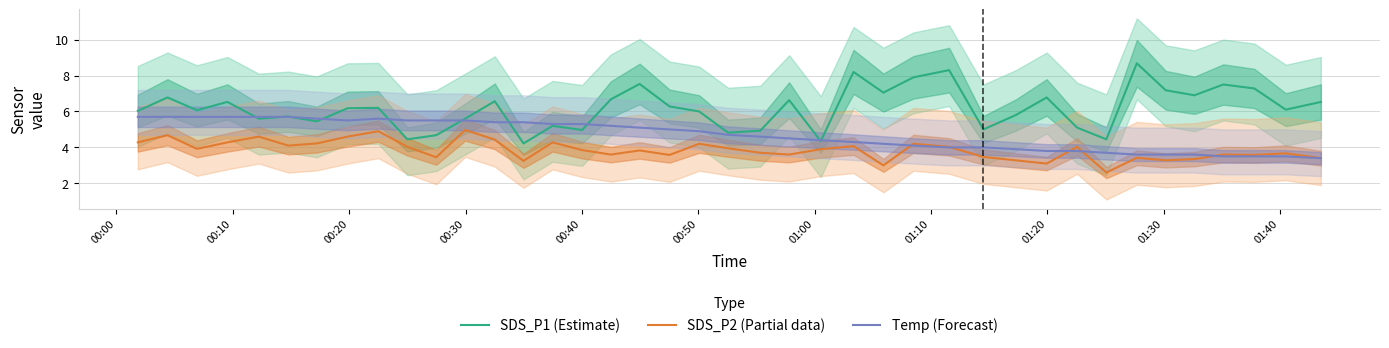

Which series has the widest spread of values?

SDS_P1 (Estimate)